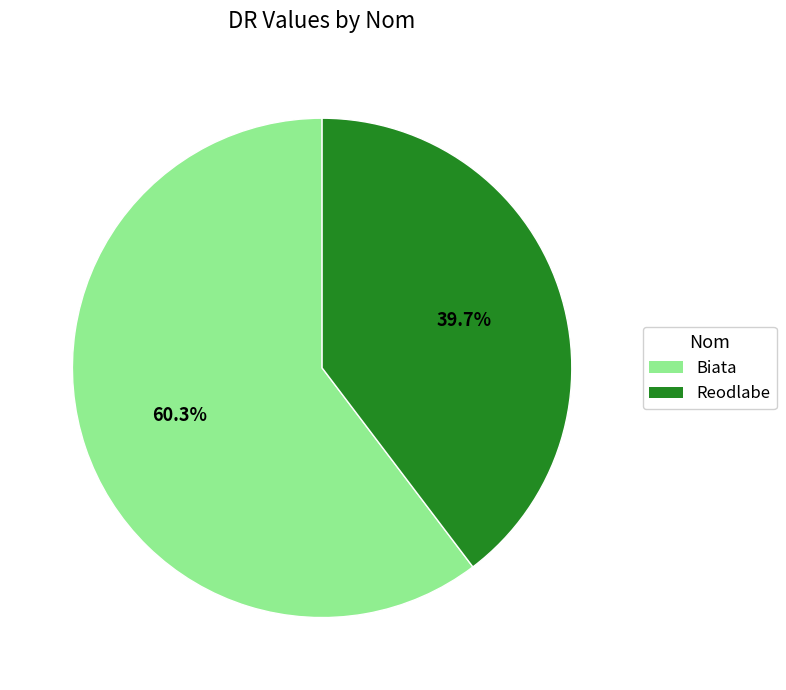

What portion of the pie excludes Reodlabe?

60.3%